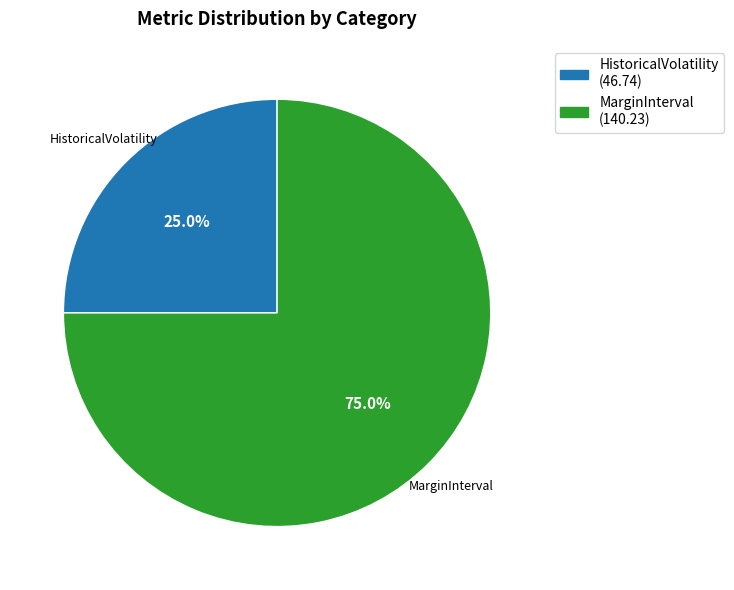

To the nearest percent, what is the difference between the largest and smallest slice percentages?

50%